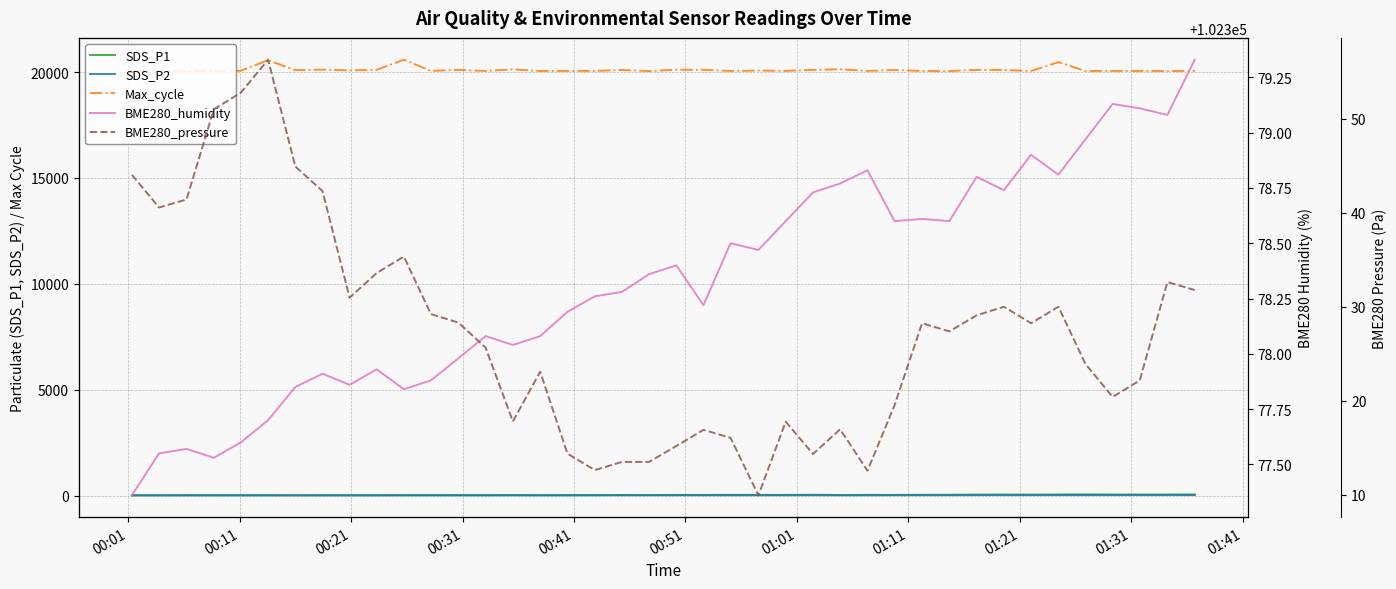

Rank the series by their maximum value, from highest to lowest.

BME280_pressure, Max_cycle, BME280_humidity, SDS_P1, SDS_P2